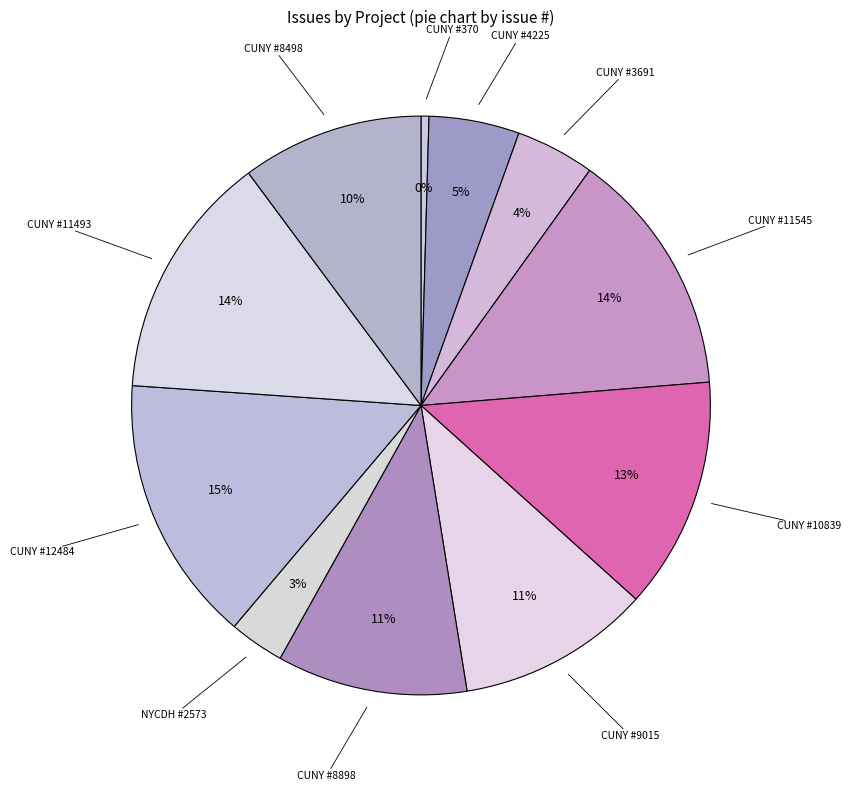

Which slice is the smallest?

CUNY Academic Commons (370)